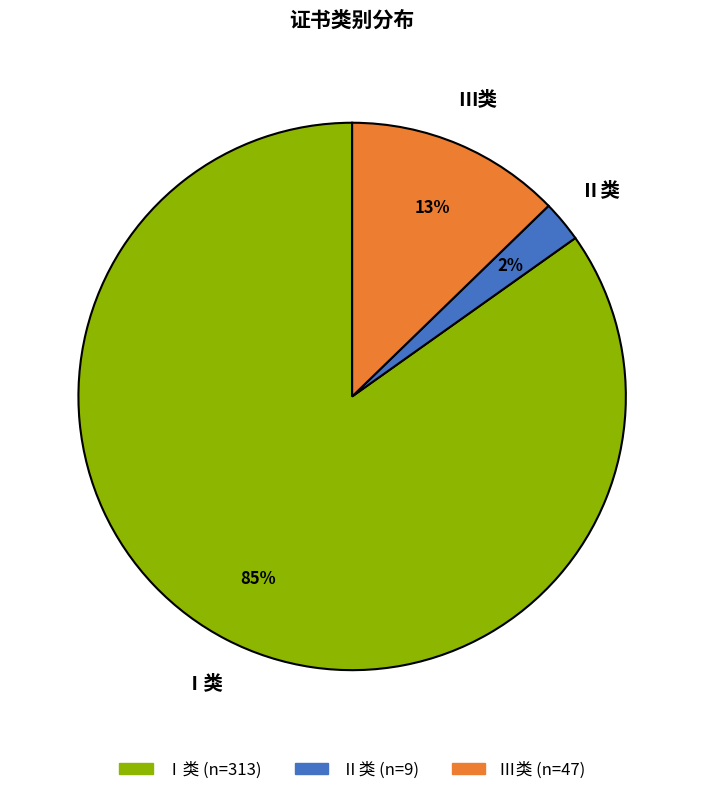

To the nearest percent, what percentage of the pie is Ⅰ类?

85%